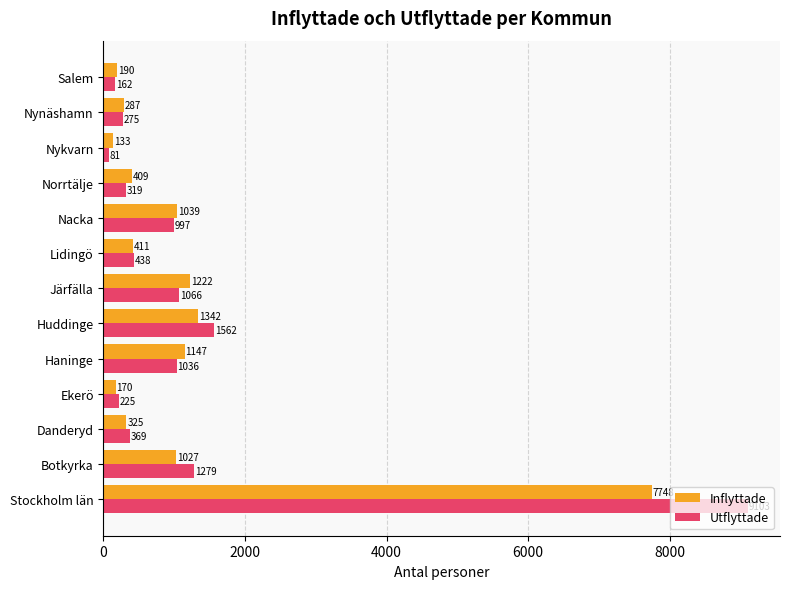

What is the difference between the maximum and minimum values in the Inflyttade series?

7615